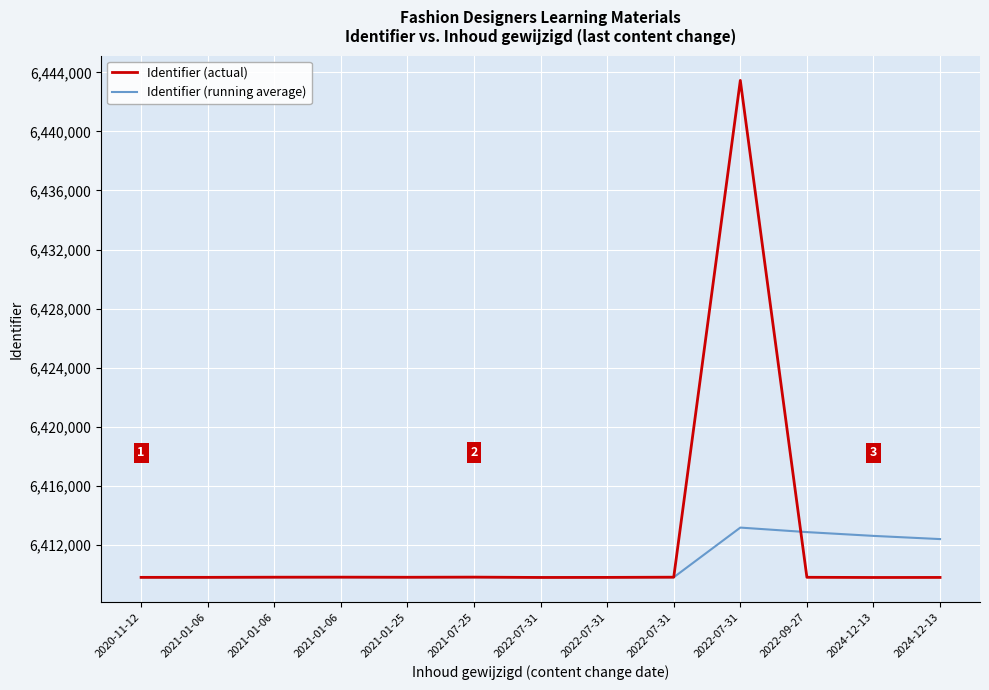

Reading left to right, list all the values displayed in this chart.

Identifier (actual): 2020-11-12=6409794.0	2021-01-06=6409795.0	2021-01-06=6409805.0	2021-01-06=6409808.0	2021-01-25=6409801.0	2021-07-25=6409810.0	2022-07-31=6409787.0	2022-07-31=6409792.0	2022-07-31=6409806.0	2022-07-31=6443454.0	2022-09-27=6409798.0	2024-12-13=6409786.0	2024-12-13=6409789.0
Identifier (running average): 2020-11-12=6409794.0	2021-01-06=6409794.5	2021-01-06=6409798.0	2021-01-06=6409800.5	2021-01-25=6409800.6	2021-07-25=6409802.2	2022-07-31=6409800.0	2022-07-31=6409799.0	2022-07-31=6409799.8	2022-07-31=6413165.2	2022-09-27=6412859.1	2024-12-13=6412603.0	2024-12-13=6412386.5